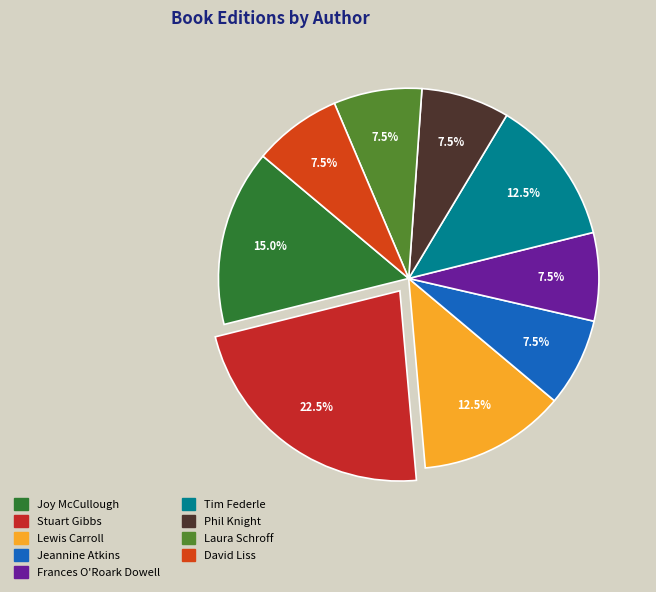

How many slices are in this pie chart?

9